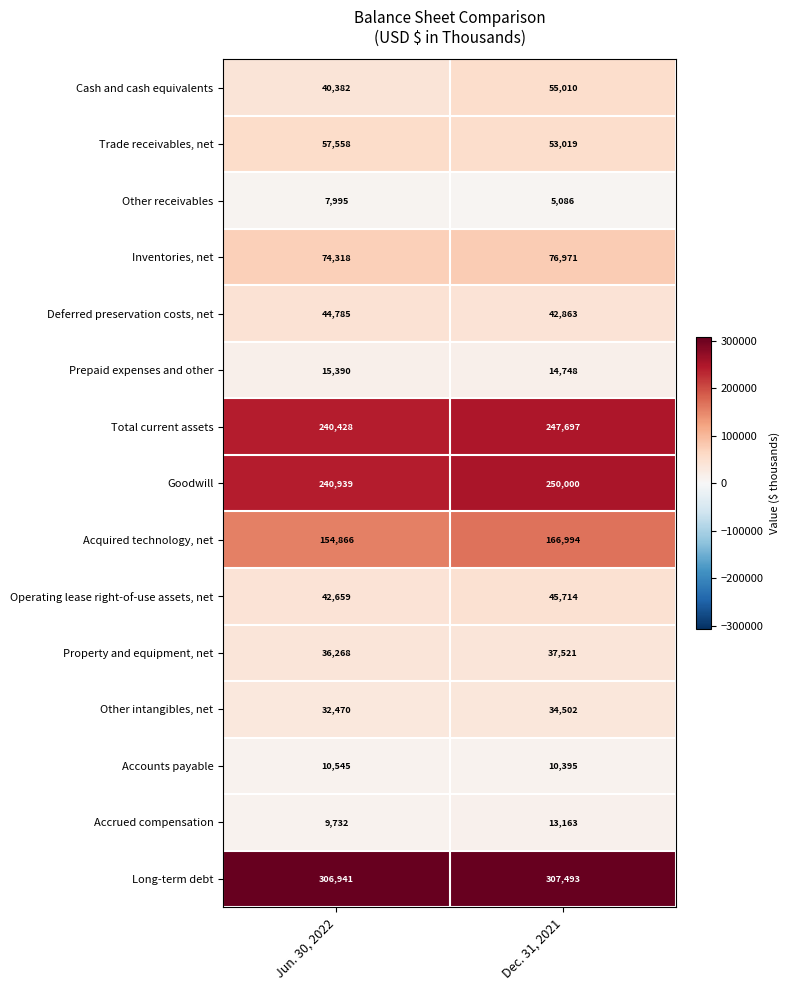

At which category is the sum across all series the highest?

Dec. 31, 2021